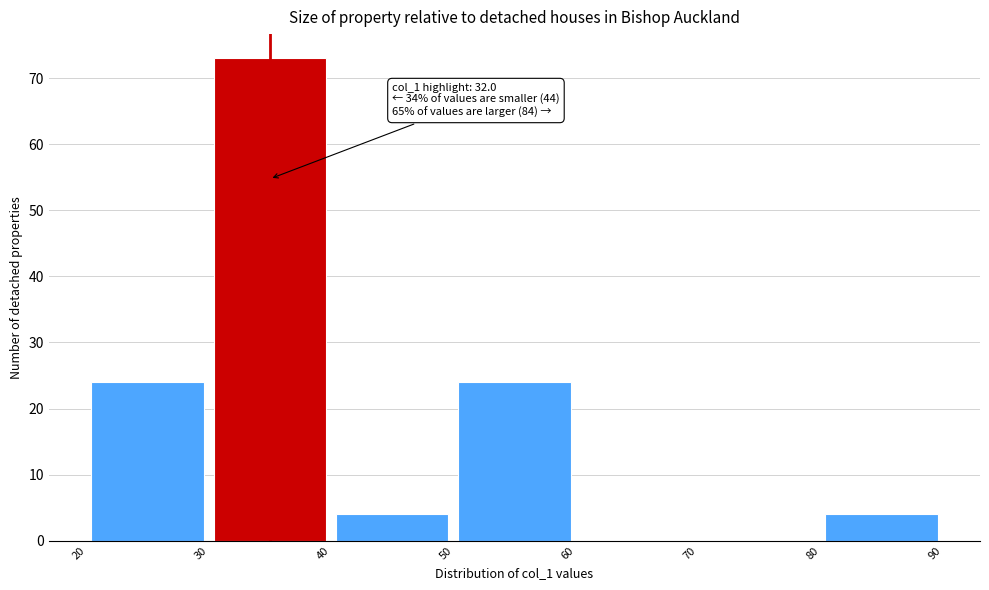

Which range on the x-axis has the tallest bar?

30 to 40